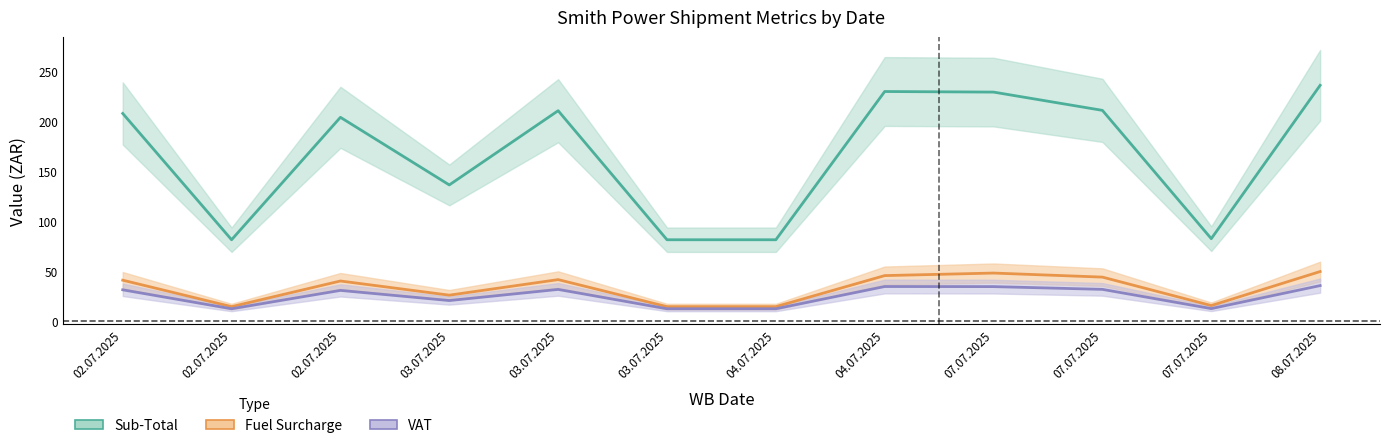

Does the chart display data point markers on the line(s)?

No